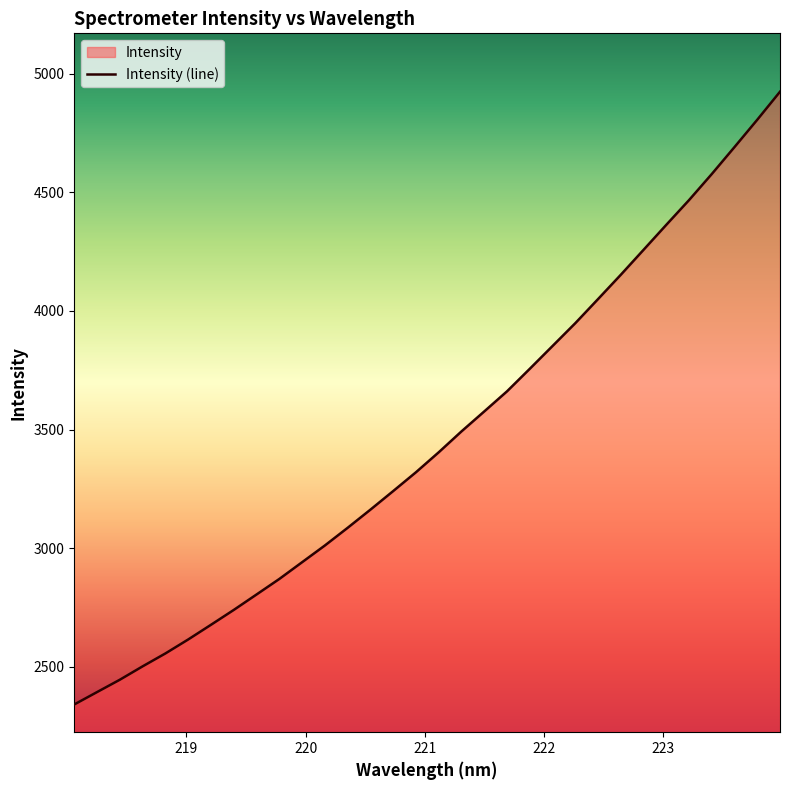

What is the difference between the maximum and minimum values?

2584.8